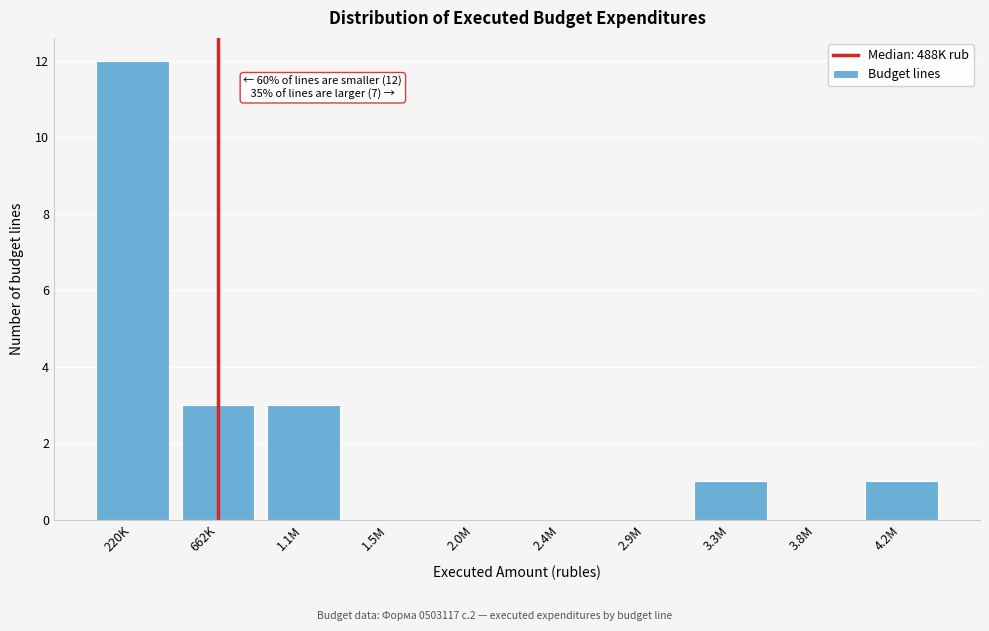

Reading left to right, list all the values displayed in this chart.

220K=12	662K=3	1.1M=3	1.5M=0	2.0M=0	2.4M=0	2.9M=0	3.3M=1	3.8M=0	4.2M=1